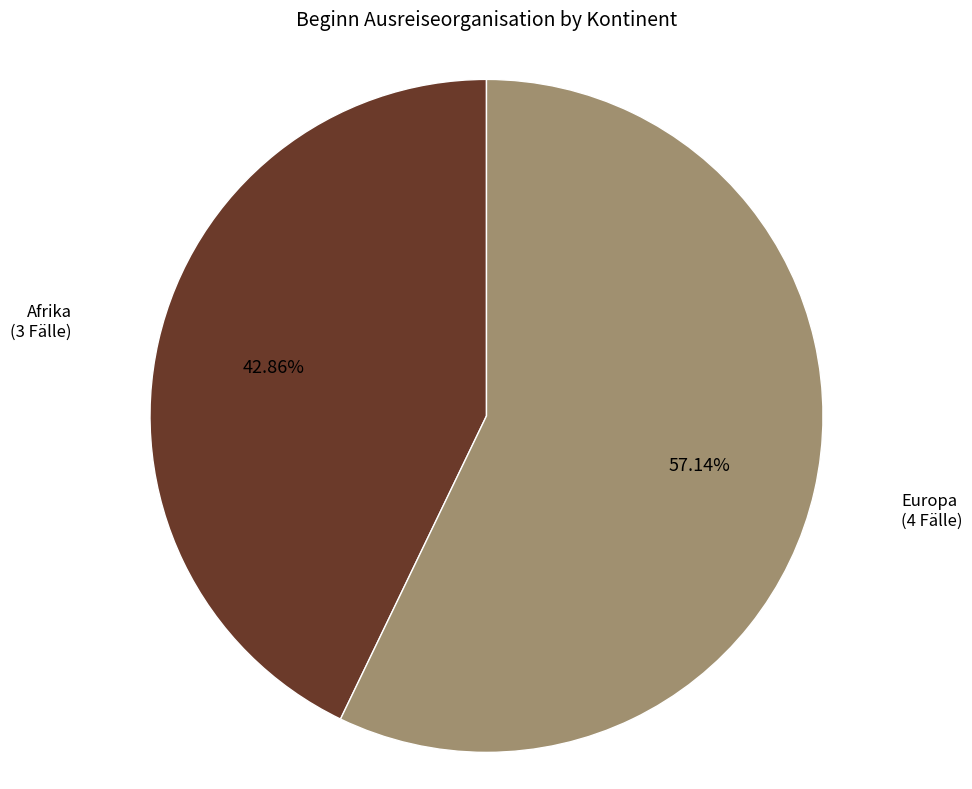

Is there a majority slice in this chart?

Yes